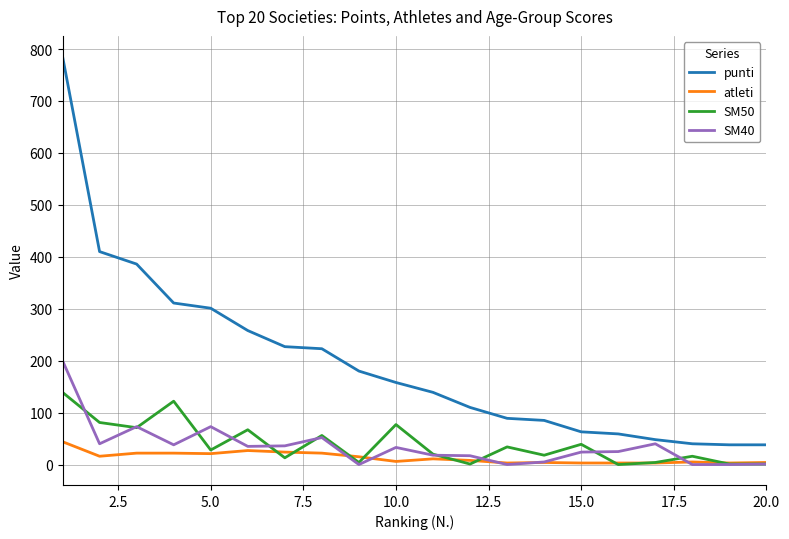

Which series has the widest spread of values?

punti